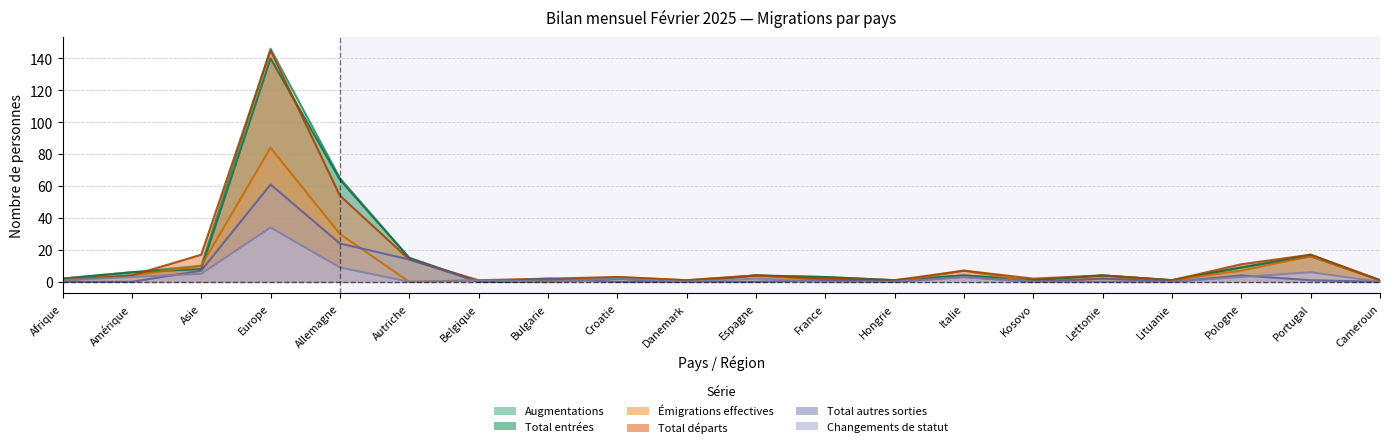

The value of Augmentations at Kosovo is 1. True or false?

True